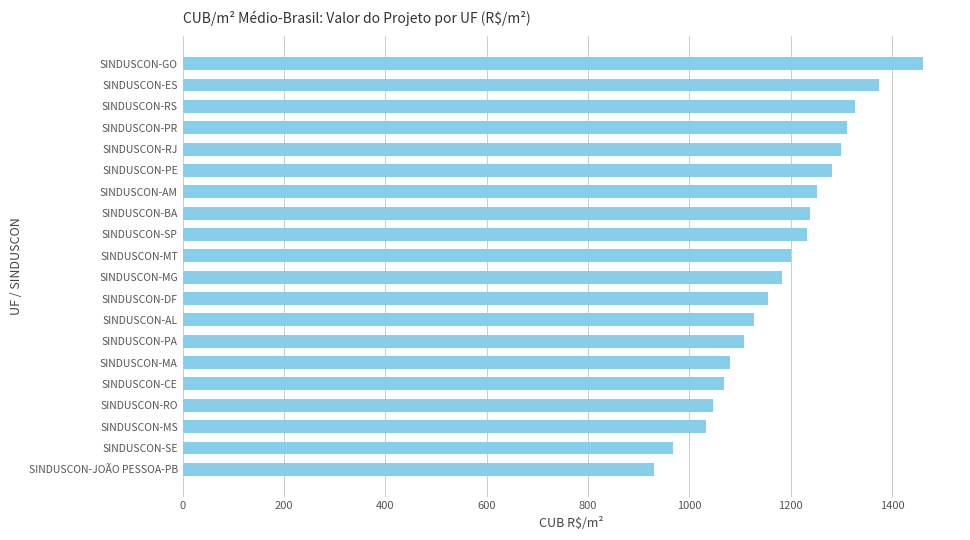

What is the average value?

1184.2